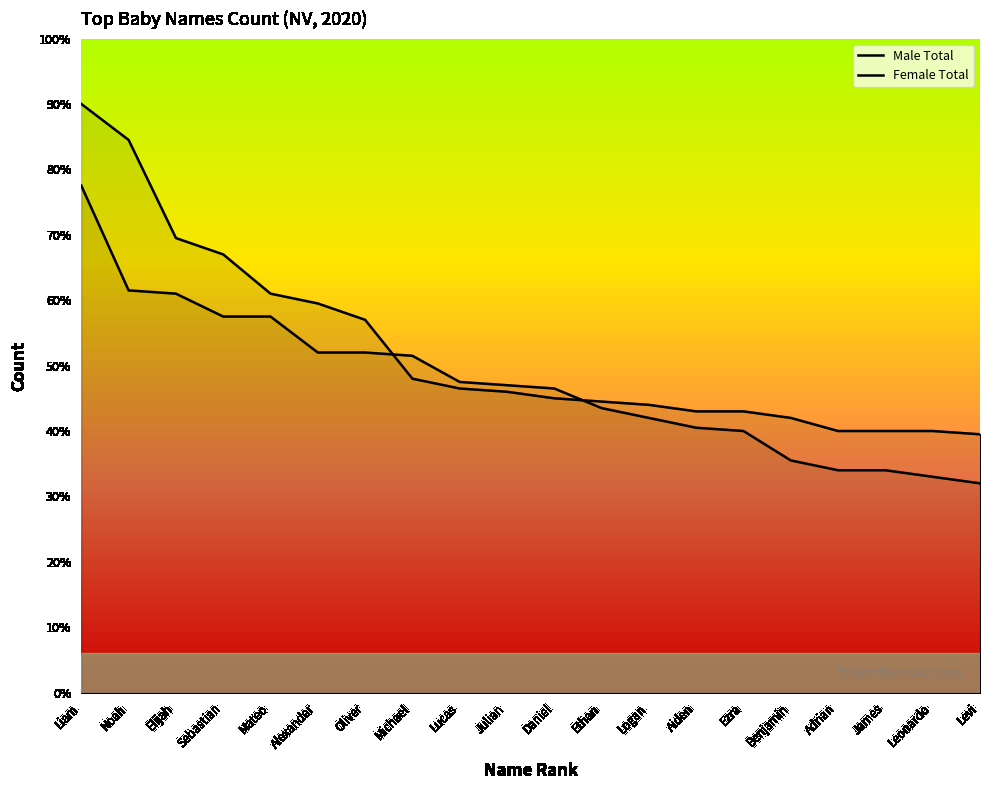

What is the label of the 6th point from the right?

Ezra